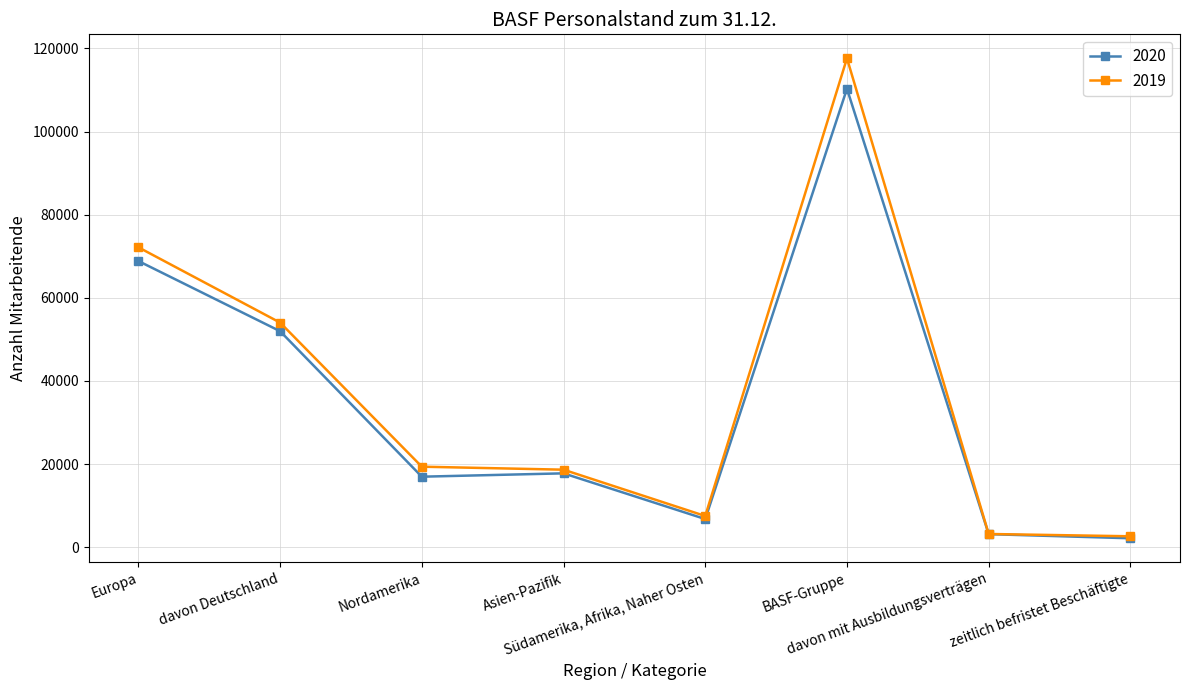

True or false: 2019 has more than 2 interior local peaks.

False